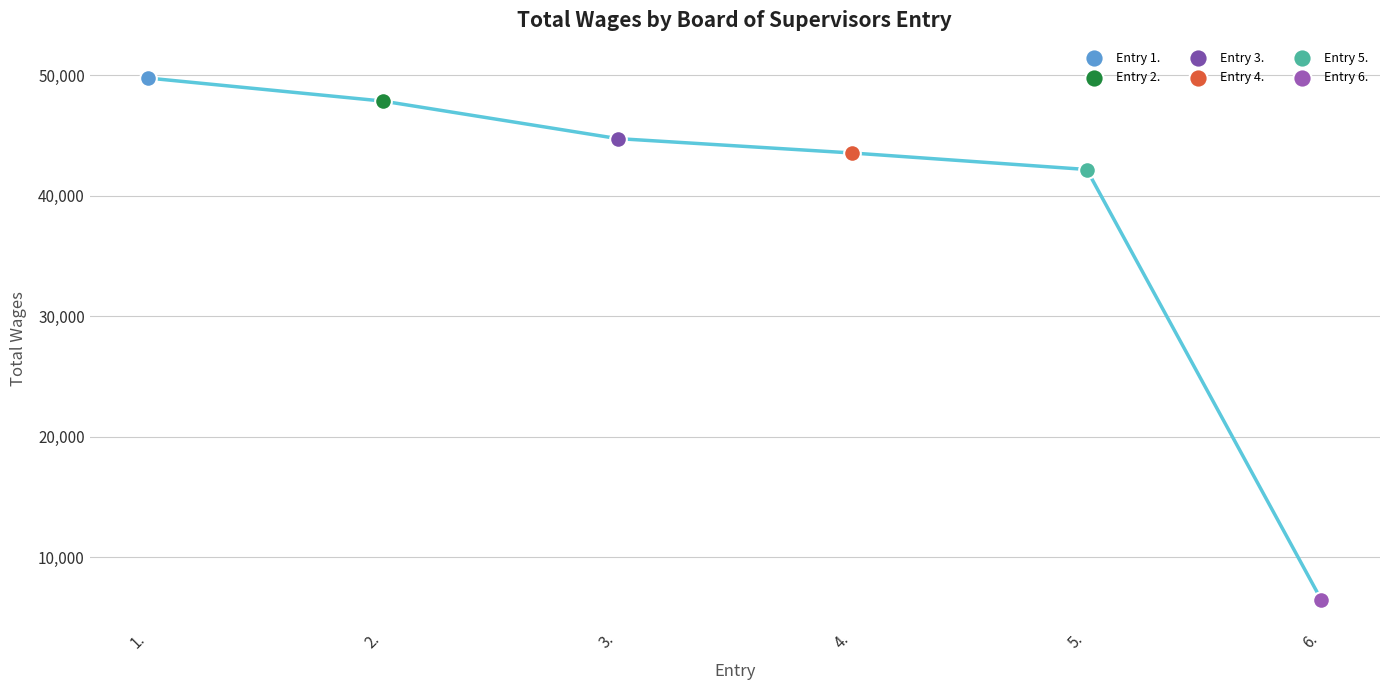

What is the ratio of the value at 6. to the value at 2.?

0.1